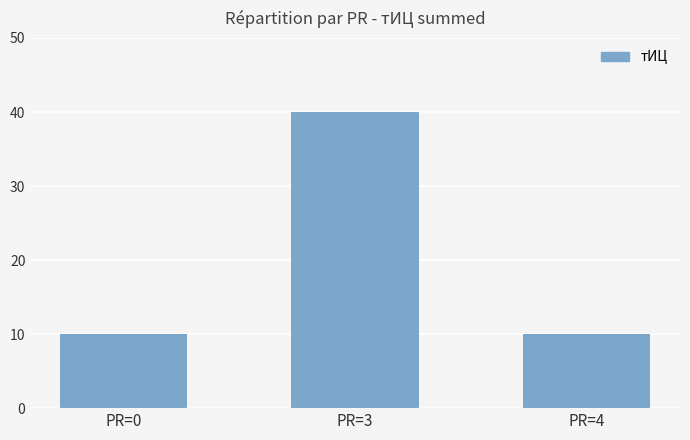

What is the value of the 1st bar from the left?

10